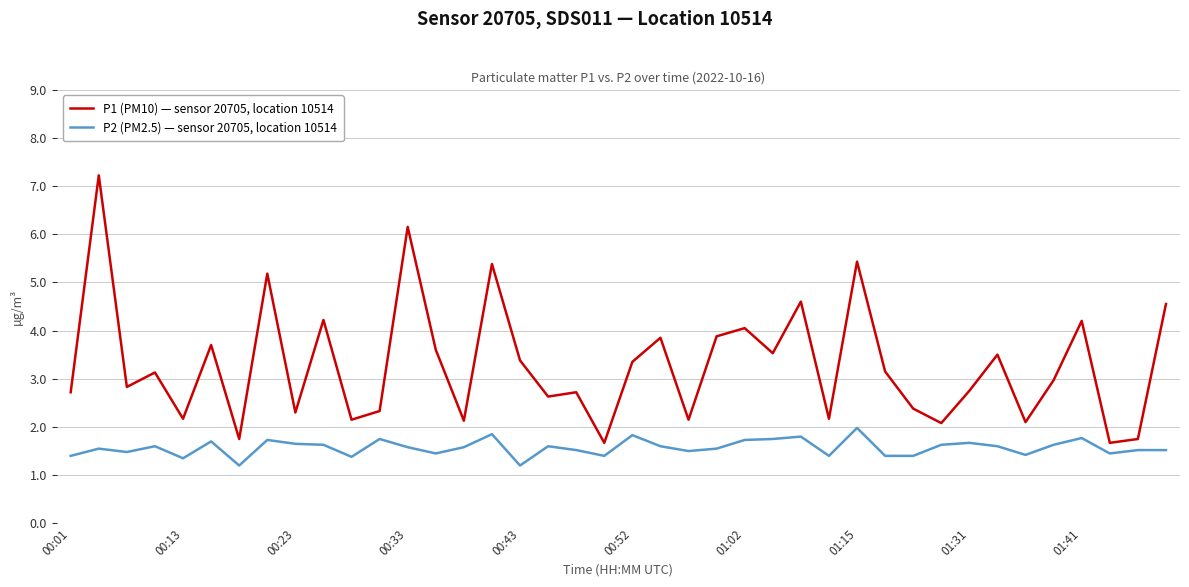

List the series in order of their peak value, lowest first.

P2 (PM2.5) — sensor 20705, location 10514, P1 (PM10) — sensor 20705, location 10514